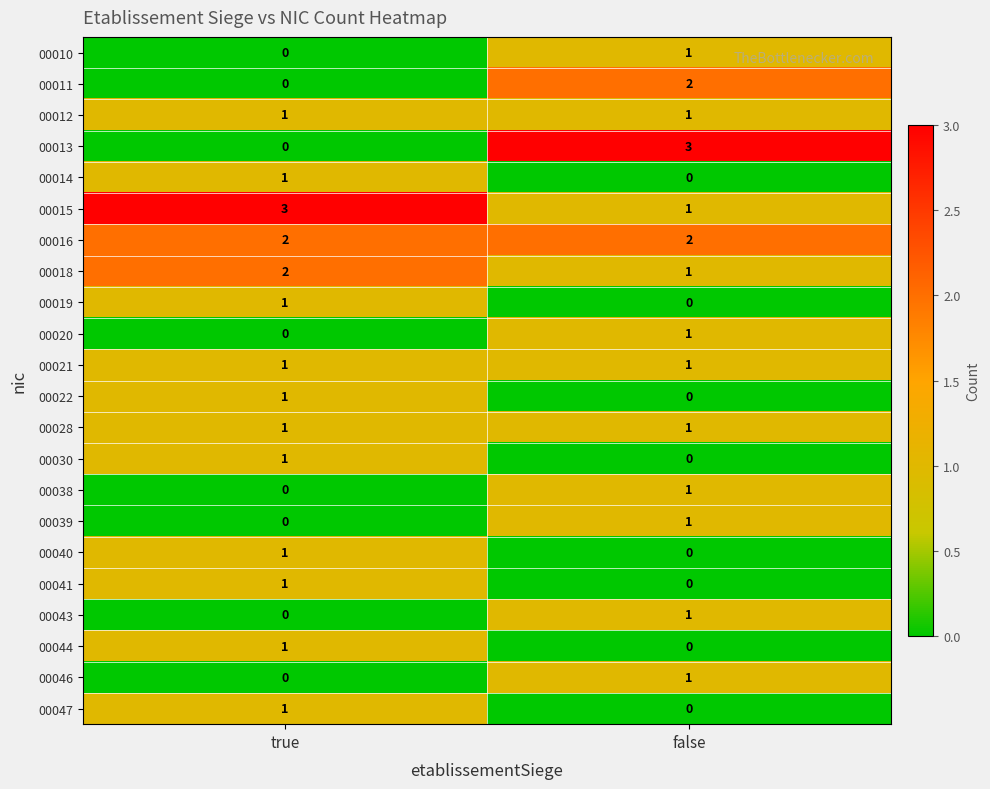

What is the total value across all series at false?

18